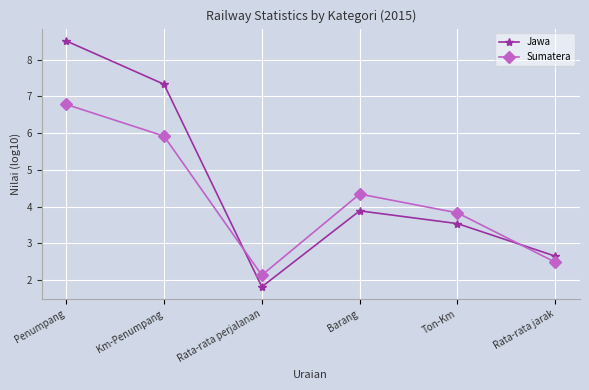

Rank the series at Rata-rata perjalanan from lowest to highest value.

Jawa, Sumatera